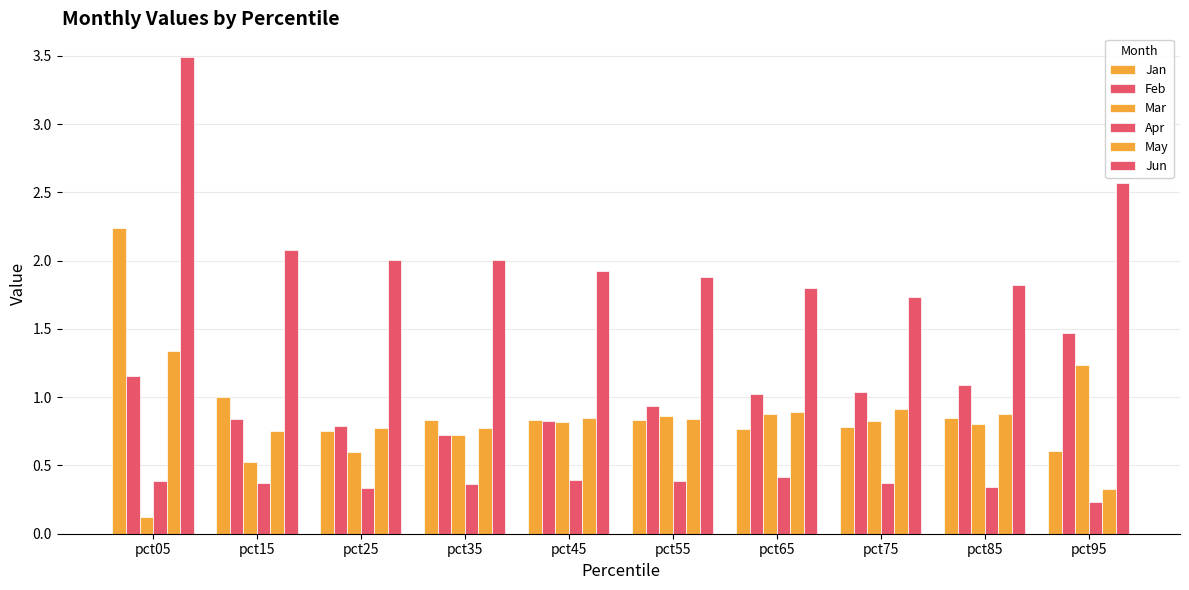

What is the total value across all series at pct65?

5.8